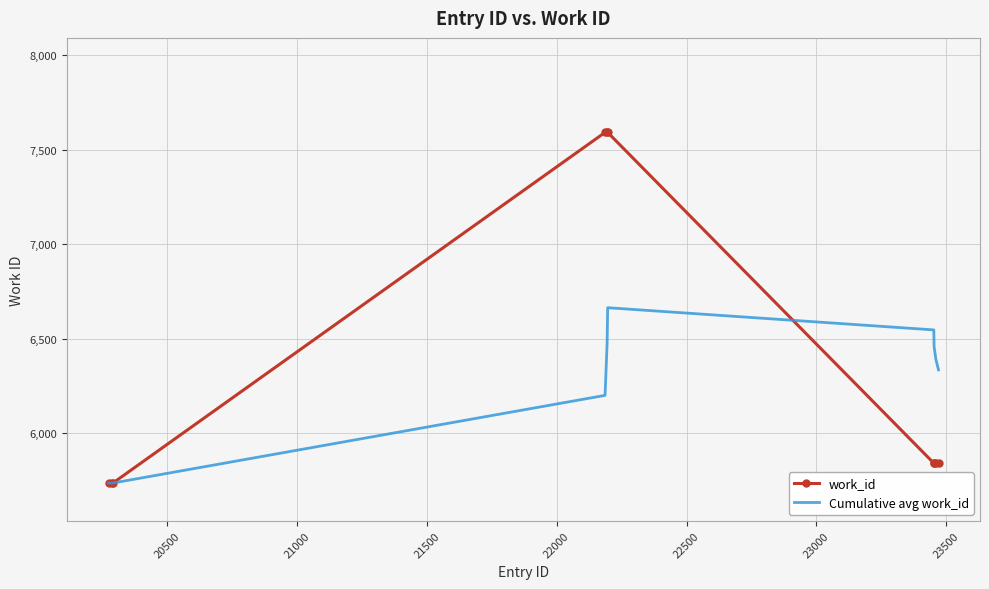

Which series has the widest spread of values?

work_id